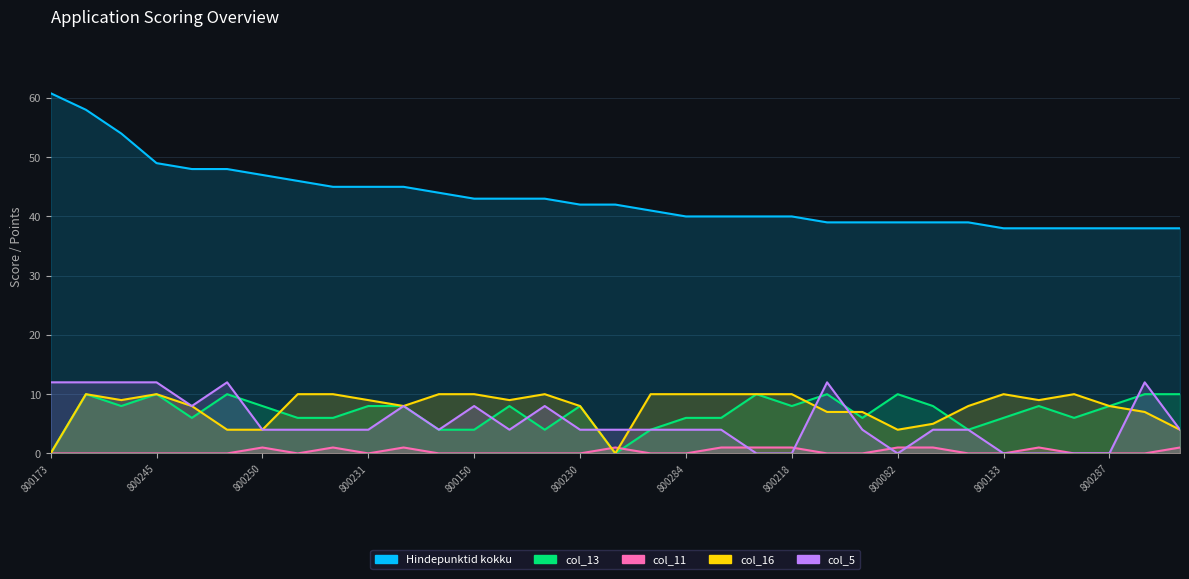

In col_5, how many points are higher than both neighbors (excluding endpoints)?

6